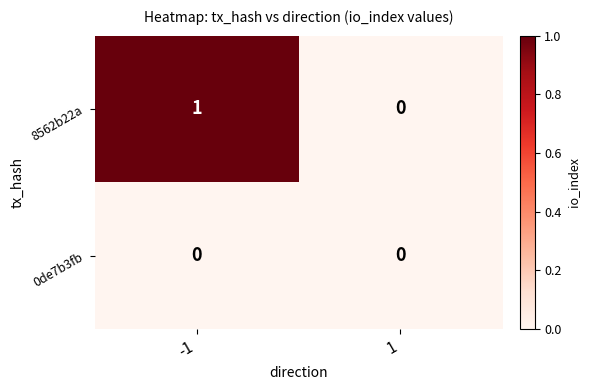

Is it true that 0de7b3fb equals 0 at 1?

True